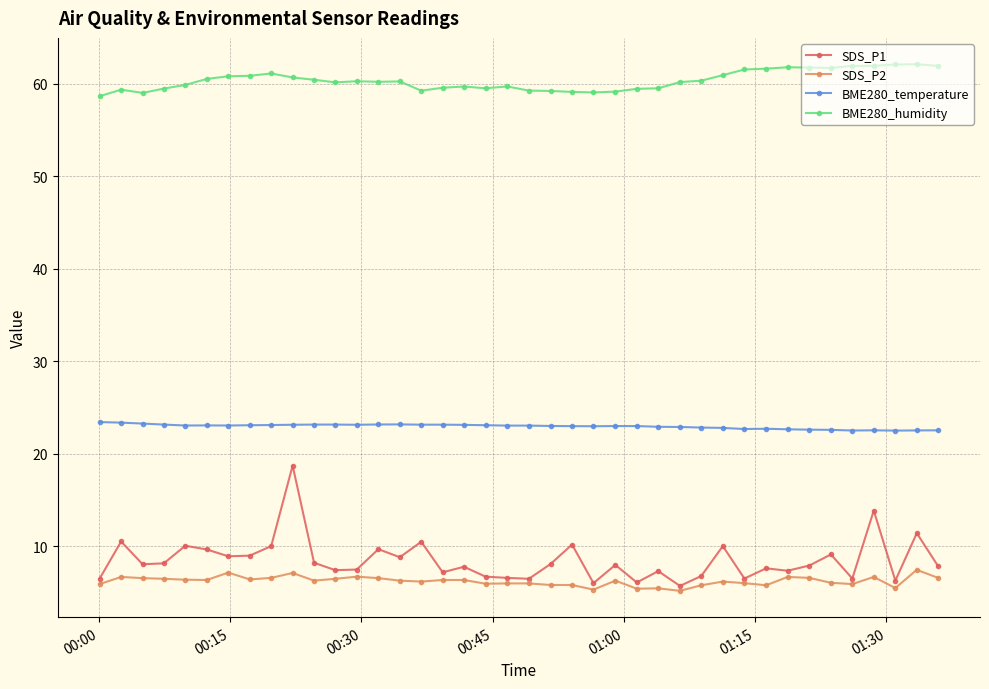

What is the maximum value for BME280_humidity?

62.1